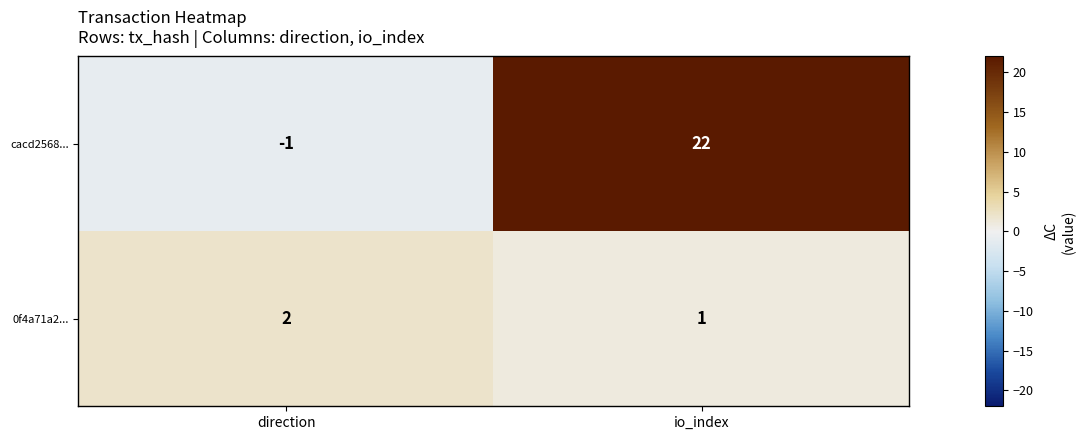

The cacd2568... series shows 22 at io_index. True or false?

True